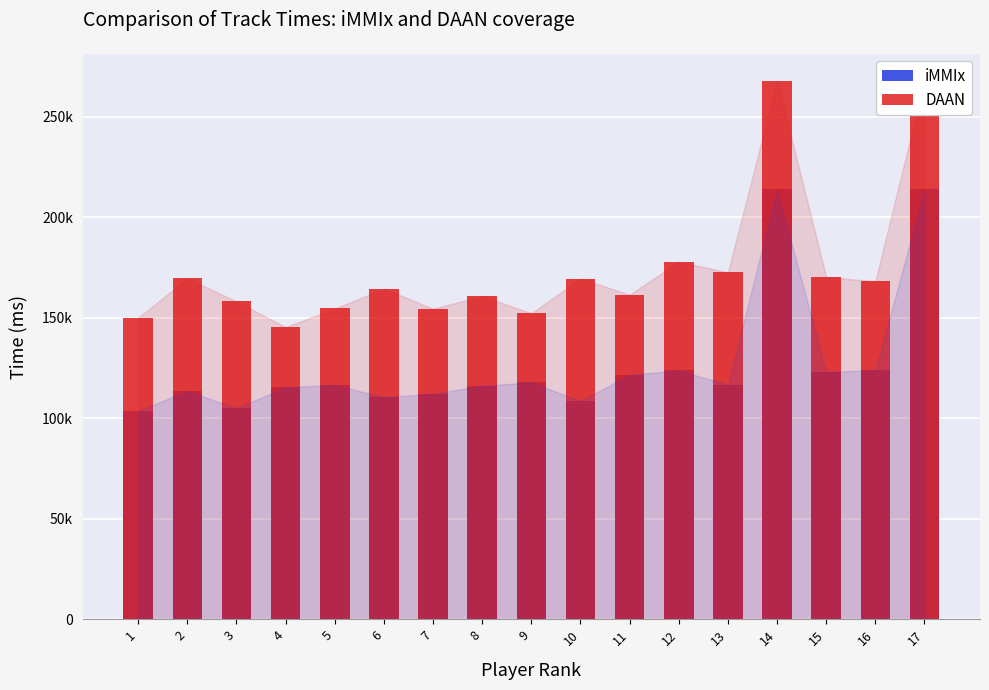

At which category is the sum across all series the highest?

14